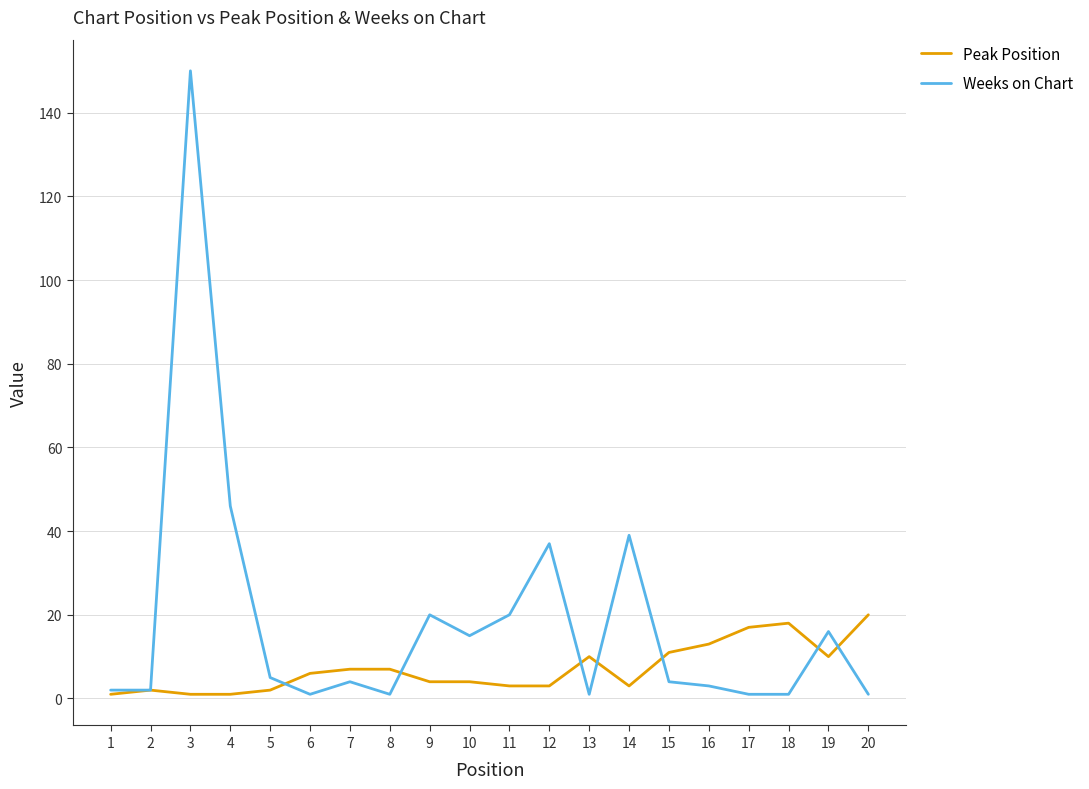

What is the maximum value for Weeks on Chart?

150